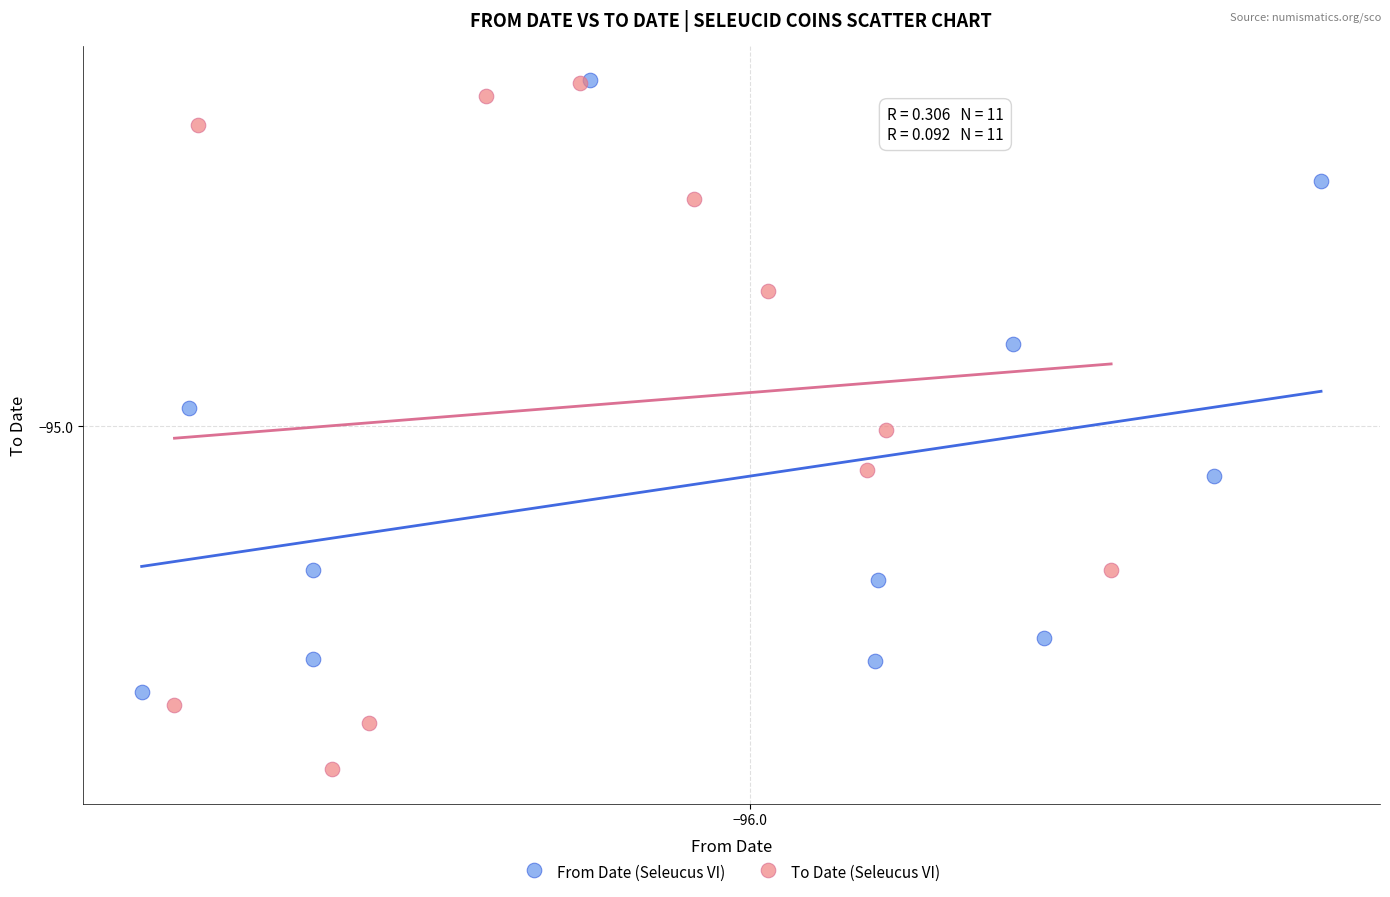

What are all the series names shown in the legend?

From Date (Seleucus VI), To Date (Seleucus VI)